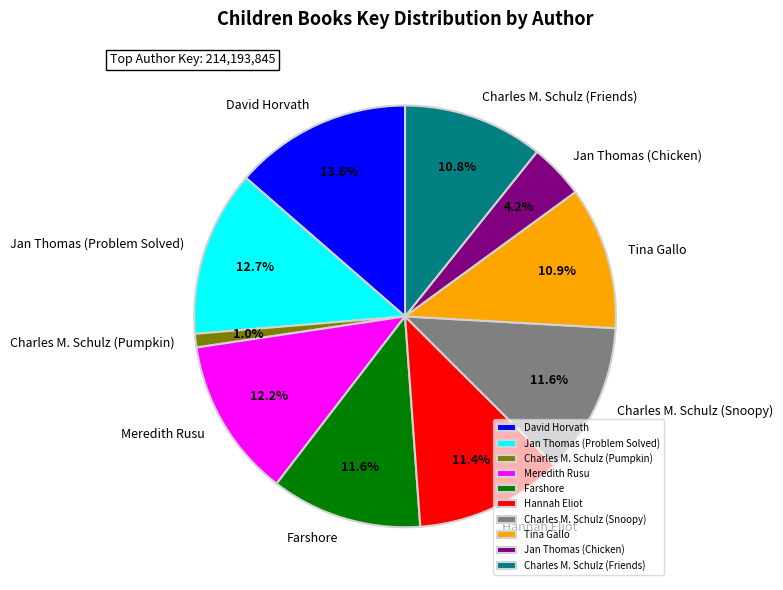

True or false: Tina Gallo accounts for 11% of the total.

True